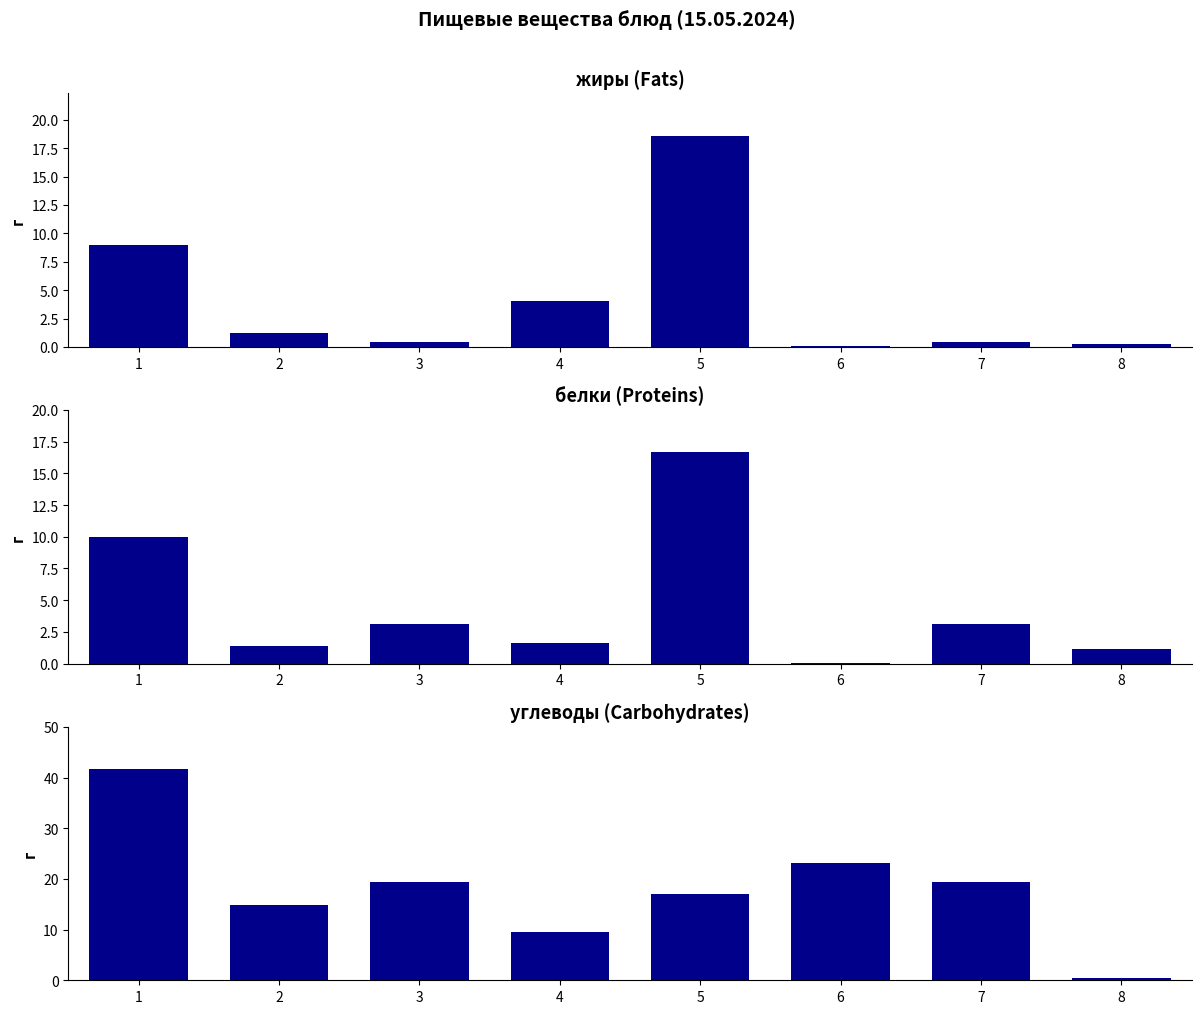

Where does the жиры series first go above 1?

1